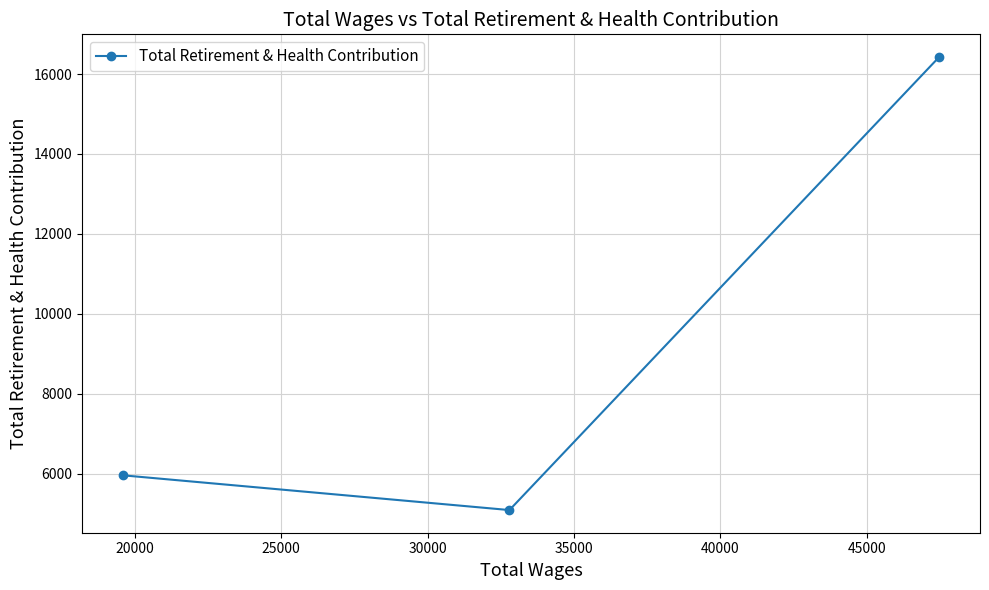

Reading left to right, extract all data points from this chart.

5956	5086	16427